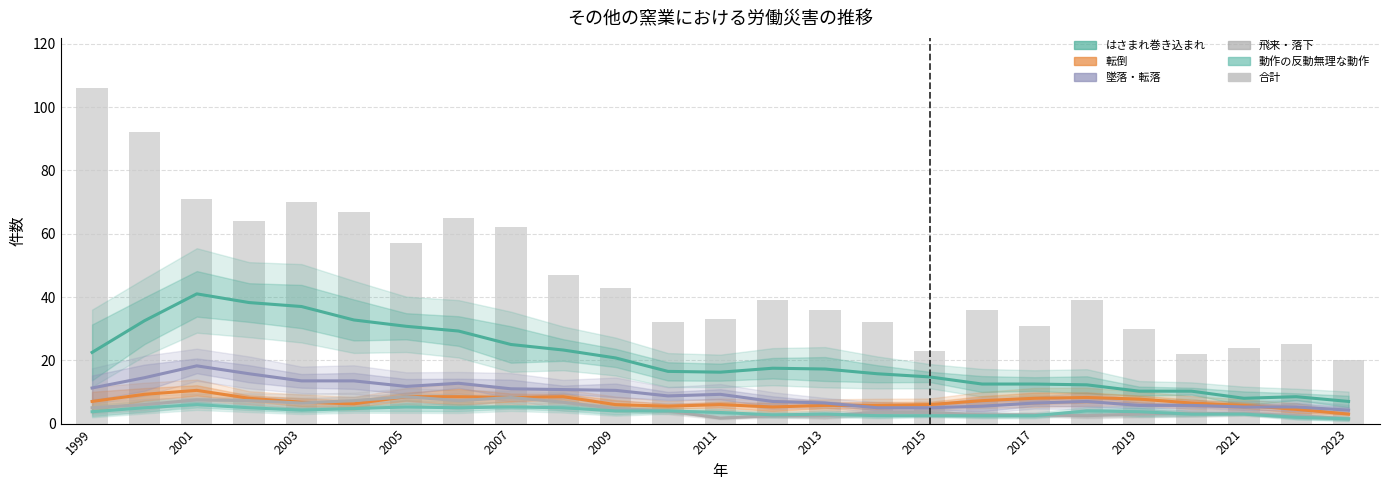

Reading right to left, extract all data points from this chart.

はさまれ巻き込まれ: 7.0	8.5	8.0	10.2	10.2	12.2	12.5	12.5	14.8	15.8	17.2	17.5	16.2	16.5	20.8	23.2	25.0	29.2	30.8	32.8	37.0	38.2	41.0	32.5	22.5
転倒: 3.0	4.5	5.8	6.5	7.8	8.2	8.0	7.2	6.0	5.8	5.8	5.2	6.0	5.5	6.0	8.5	8.2	8.5	8.5	6.2	6.8	8.0	10.5	9.2	7.0
墜落・転落: 4.2	5.2	5.2	5.8	5.8	7.0	6.5	5.5	5.0	5.0	6.5	7.0	9.2	8.8	10.5	10.8	11.0	12.8	11.8	13.5	13.5	15.8	18.2	14.5	11.2
飛来・落下: 1.5	2.5	3.2	3.2	3.0	2.5	2.8	2.8	3.5	3.5	2.5	2.5	1.8	4.0	4.8	6.8	8.2	7.2	8.5	7.2	6.5	7.2	7.5	6.0	5.0
動作の反動無理な動作: 1.5	2.0	3.0	3.0	3.8	4.0	2.5	2.5	2.5	2.5	3.0	2.8	3.5	4.0	4.0	5.0	5.2	5.0	5.2	4.8	4.2	5.0	6.0	5.0	3.8
合計: 20.0	25.0	24.0	22.0	30.0	39.0	31.0	36.0	23.0	32.0	36.0	39.0	33.0	32.0	43.0	47.0	62.0	65.0	57.0	67.0	70.0	64.0	71.0	92.0	106.0